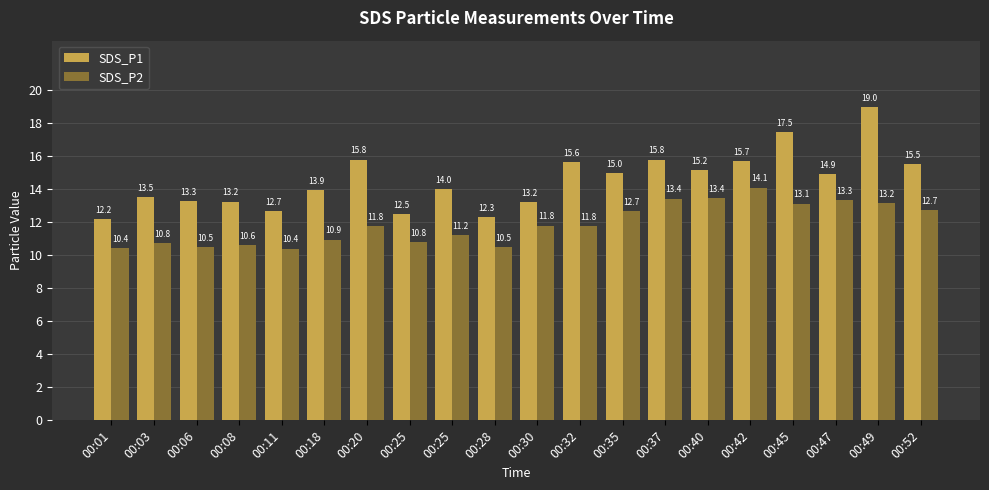

What is the value of the SDS_P1 bar at the 14th from the left?

15.8